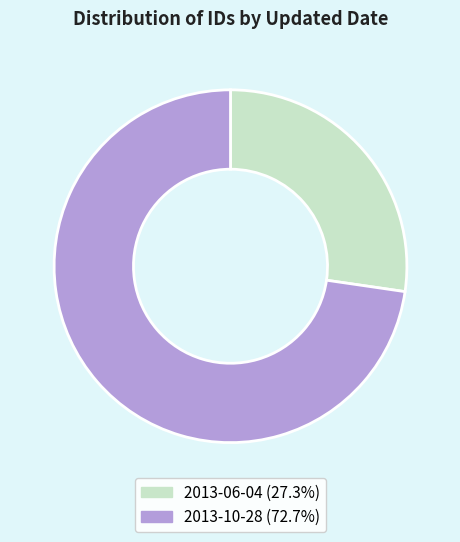

Which category has the smallest portion of the pie?

2013-06-04